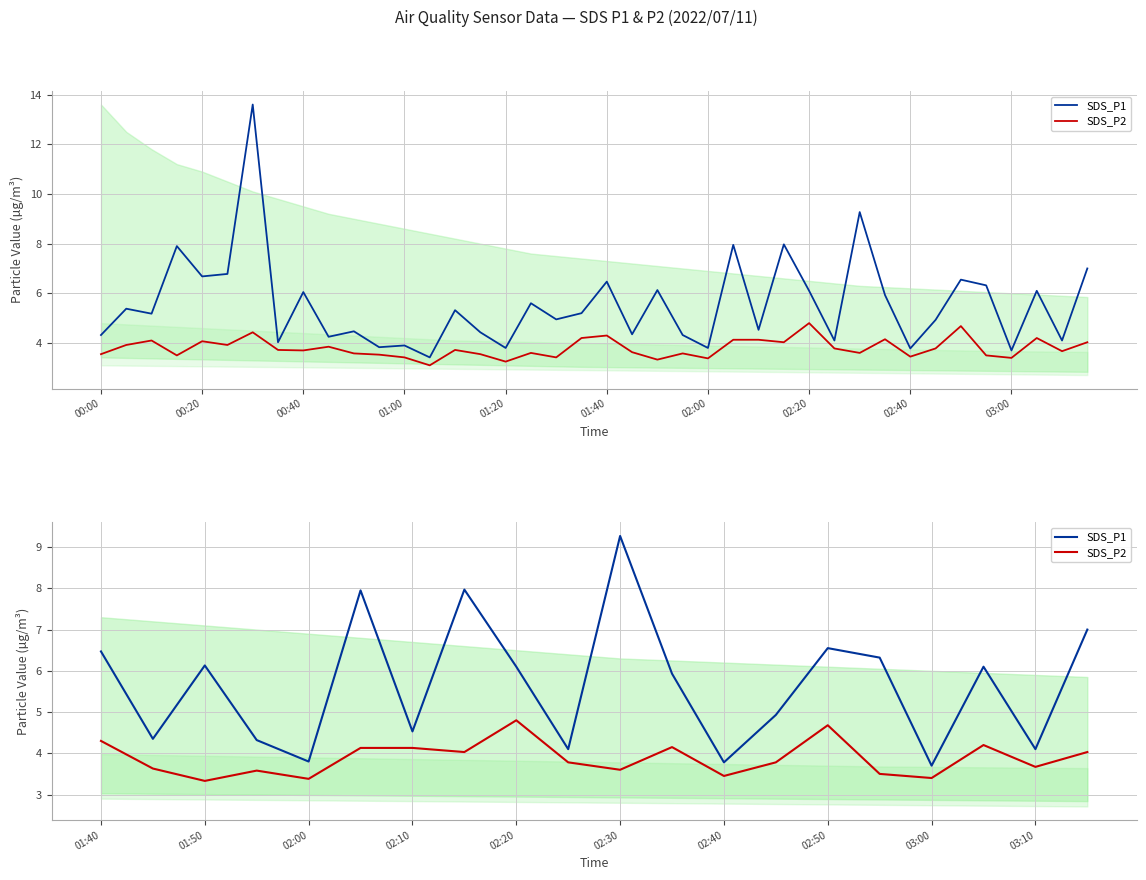

What is the sum of all SDS_P1 values?

113.4